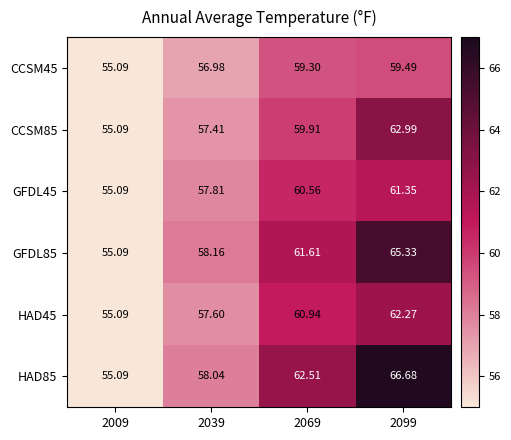

Is the value of CCSM45 at 2039 greater than the value of HAD45 at 2069?

No